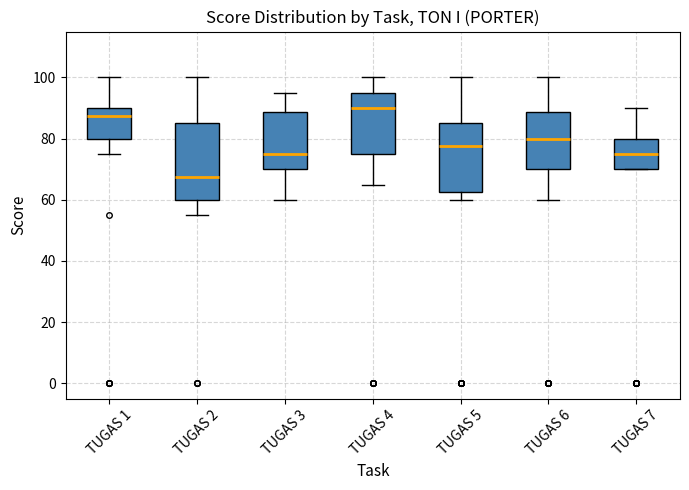

Reading left to right, transcribe this box plot: for each box, give where its median line is, the range the box spans, and where its two whiskers end, as read against the y-axis. The values are not printed on the chart, so give them approximately, as read against the axis.

TUGAS 1: median 88, box 80 to 90, whiskers 76 to 100
TUGAS 2: median 68, box 60 to 86, whiskers 56 to 100
TUGAS 3: median 76, box 70 to 88, whiskers 60 to 96
TUGAS 4: median 90, box 76 to 96, whiskers 66 to 100
TUGAS 5: median 78, box 62 to 86, whiskers 60 to 100
TUGAS 6: median 80, box 70 to 88, whiskers 60 to 100
TUGAS 7: median 76, box 70 to 80, whiskers 70 to 90